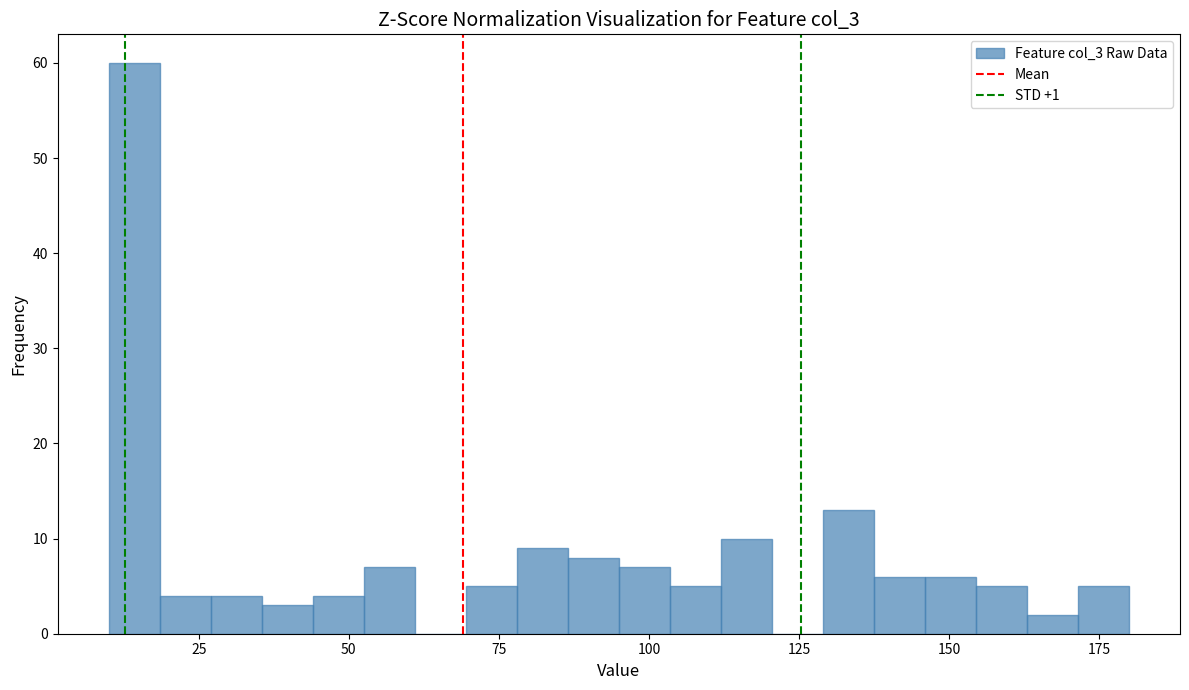

Around what value on the x-axis is the tallest bar? Give the approximate position of its centre, as read against the axis.

15